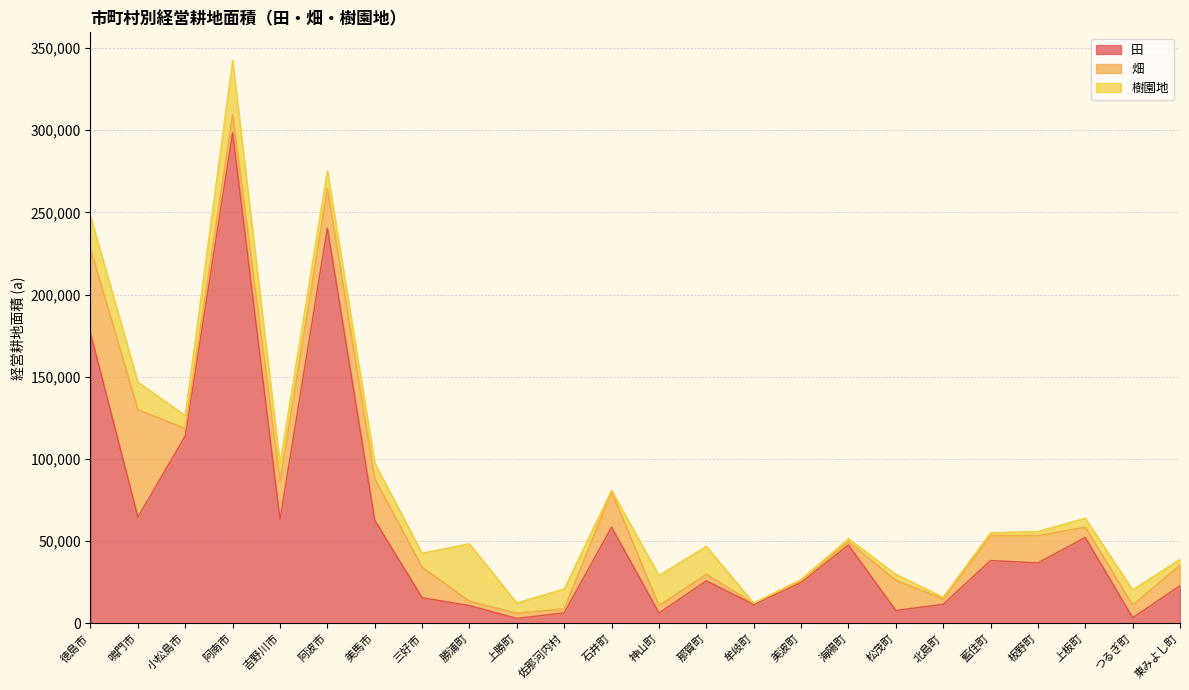

Which category has the highest value across all series?

阿南市